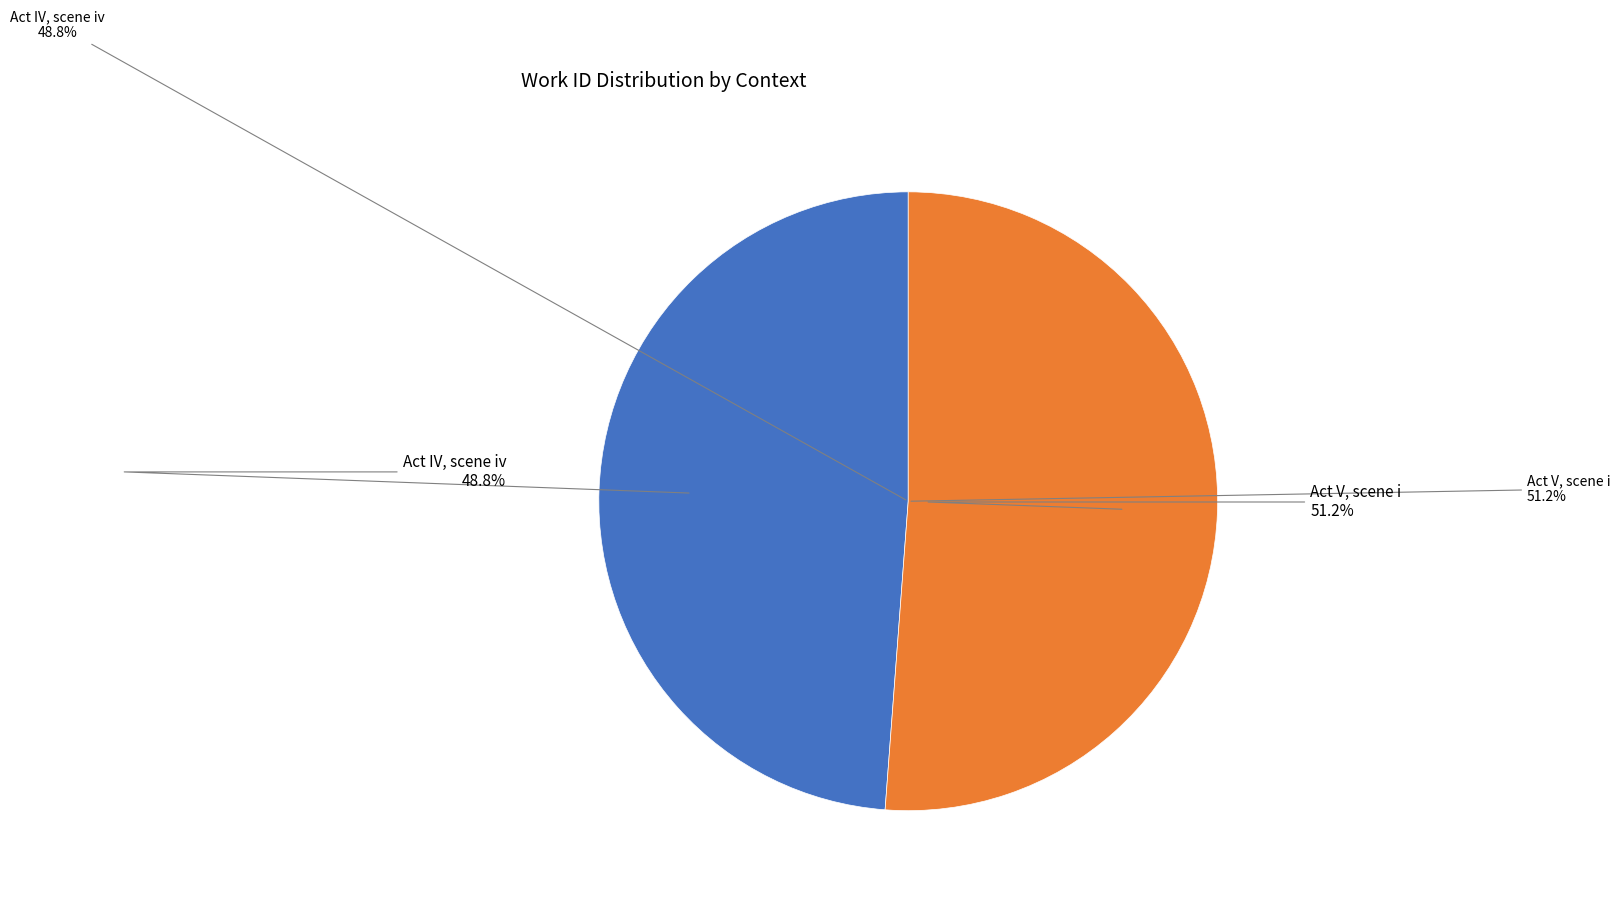

Which category has the smallest portion of the pie?

Act IV, scene iv (work_id: 3689)